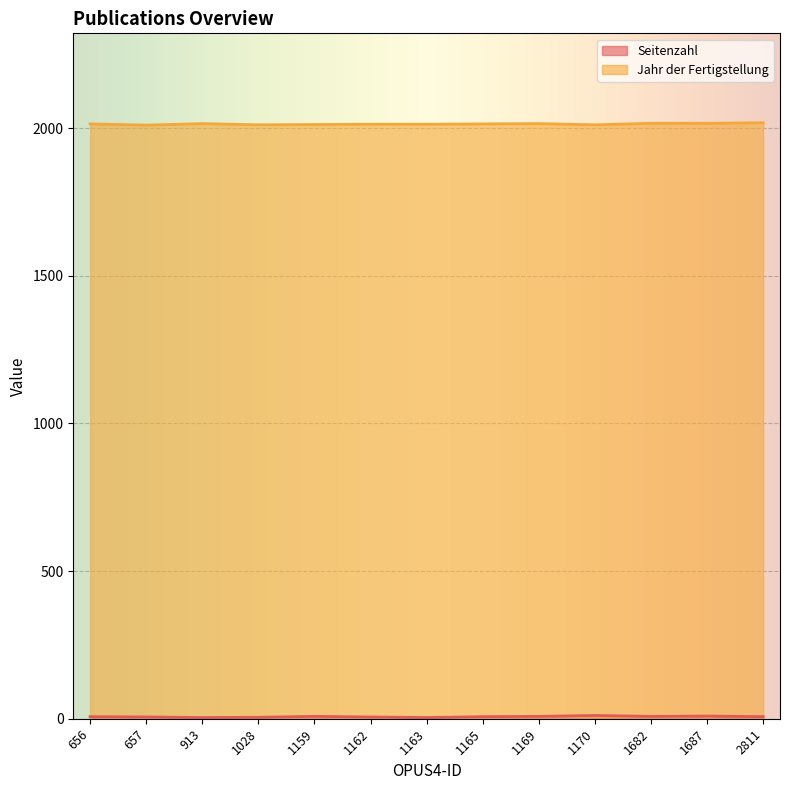

At which category is the sum across all series the highest?

1687